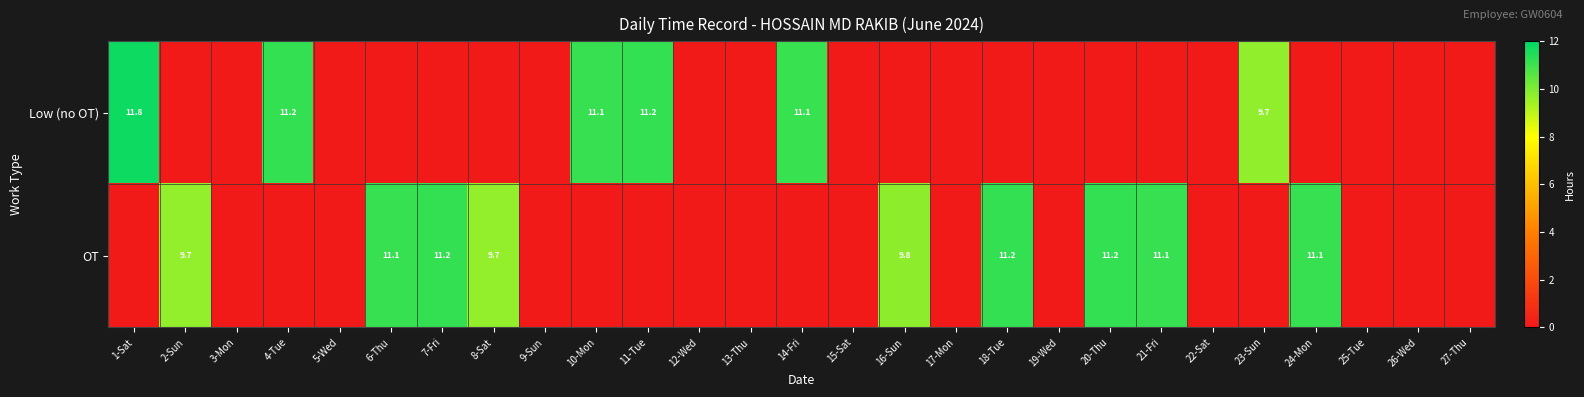

What is the difference between the OT values at 7-Fri and 16-Sun?

1.4